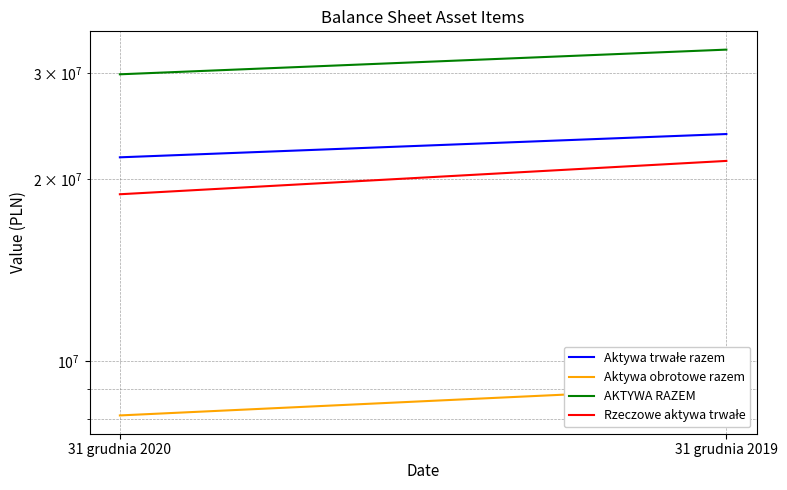

What is the value of the Aktywa obrotowe razem point at the 1st from the left?

8122053